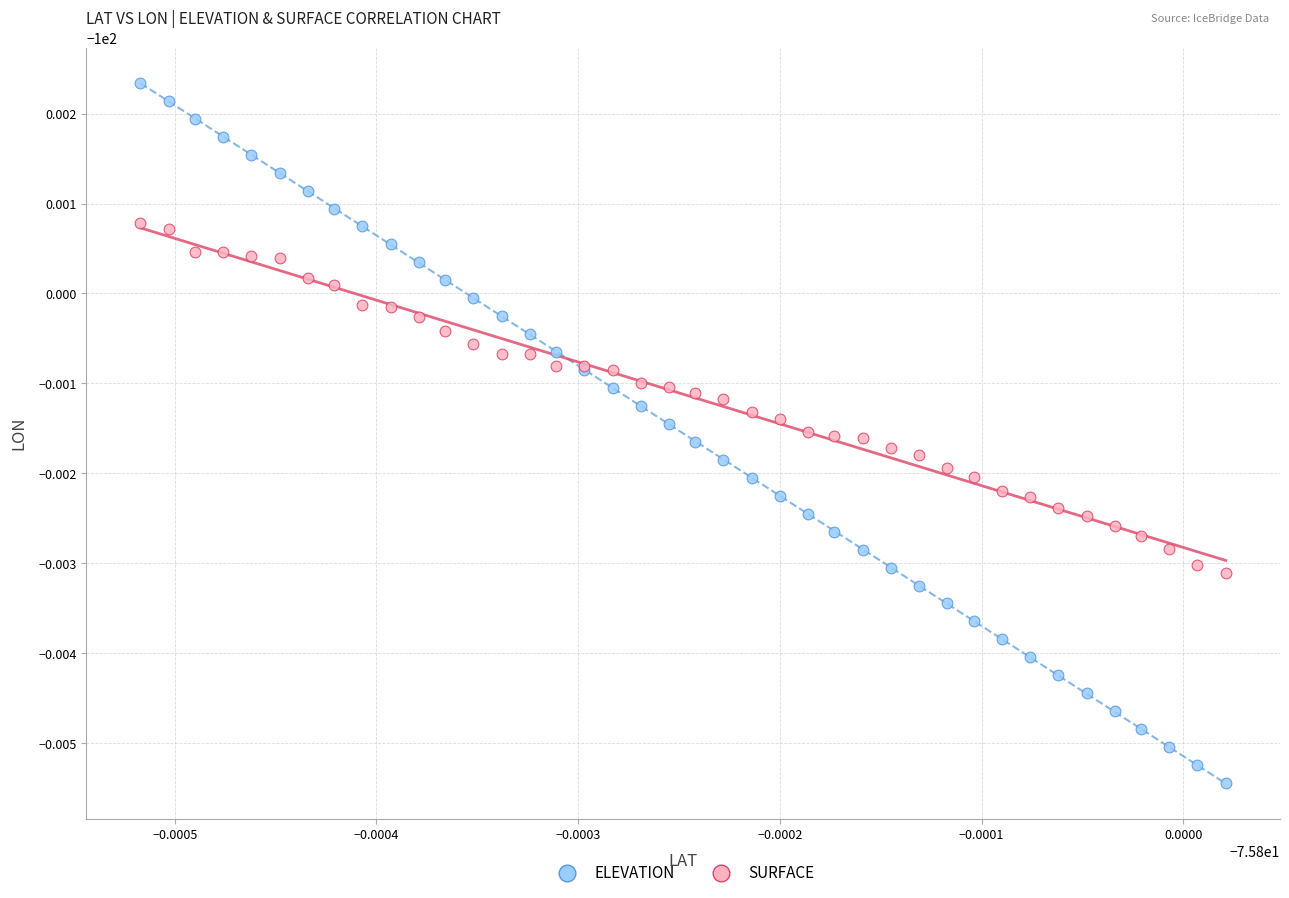

What are all the series names shown in the legend?

ELEVATION, SURFACE